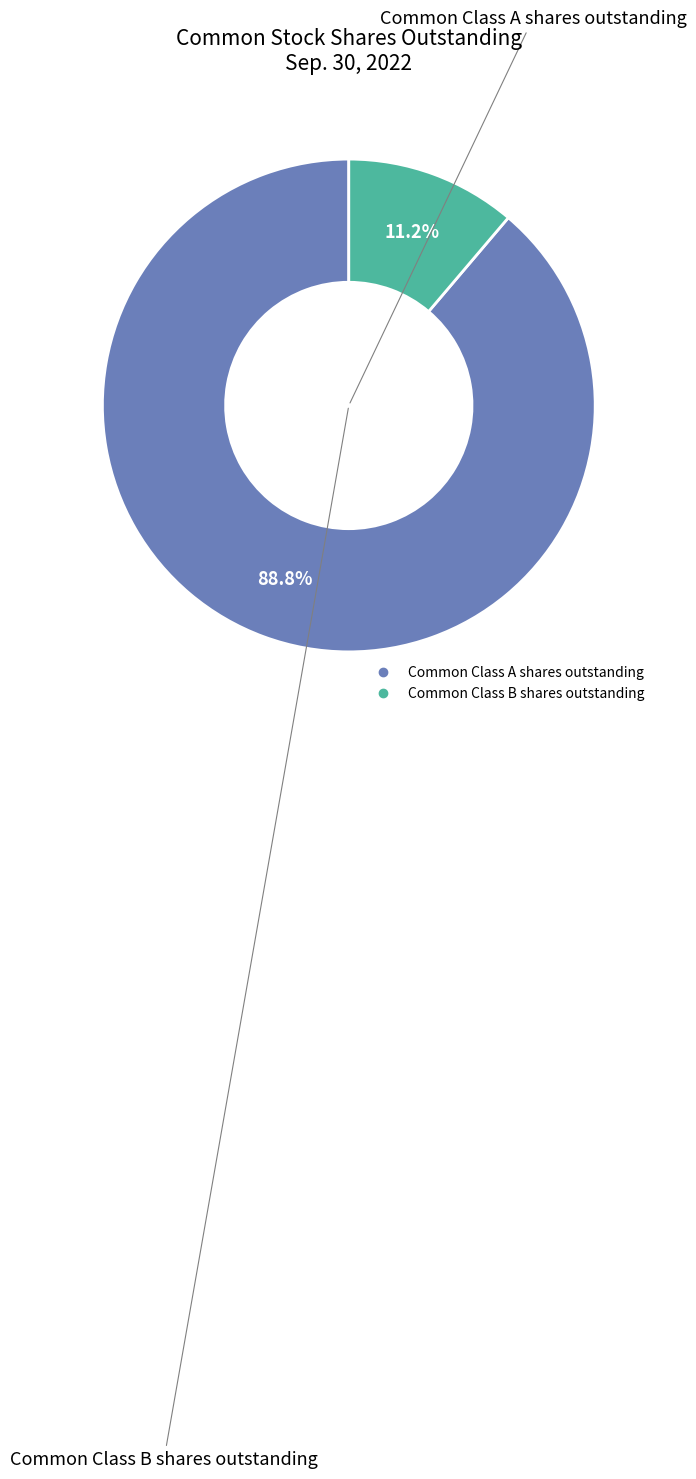

Does Common Class A shares outstanding represent more than half of the total?

Yes